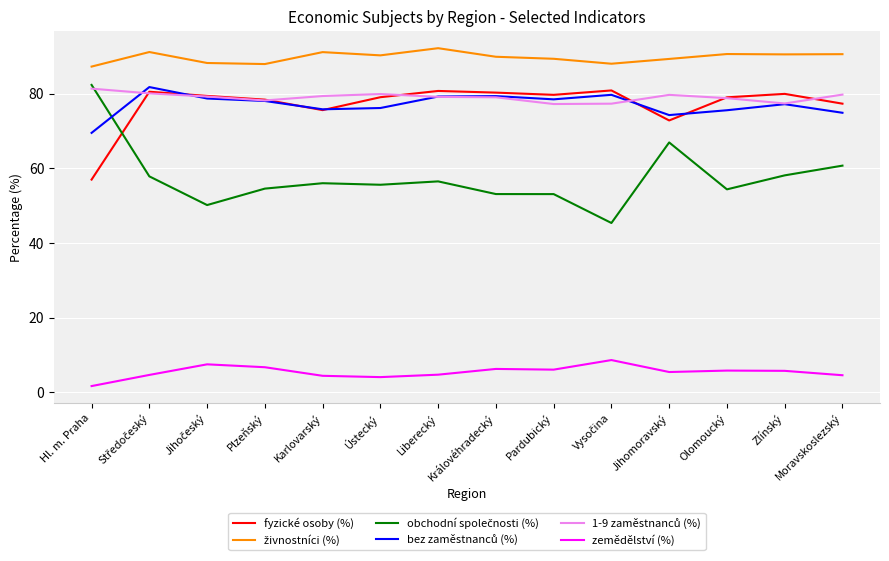

True or false: fyzické osoby (%) and zemědělství (%) cross at least once.

False